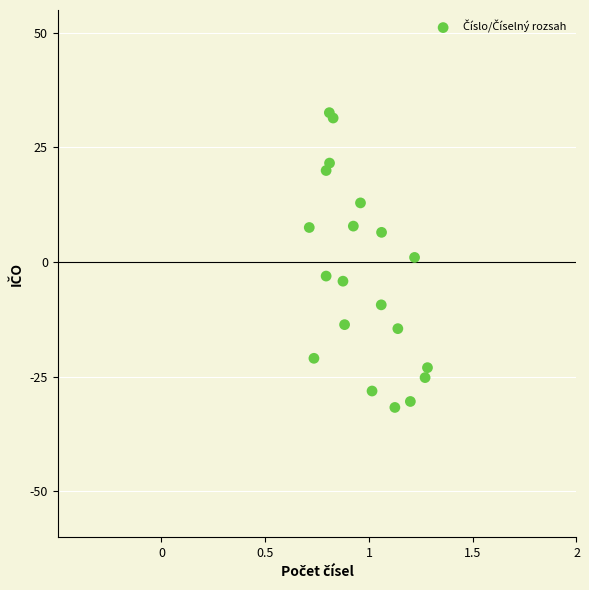

What is the range of Y values (max minus min)?

64.3